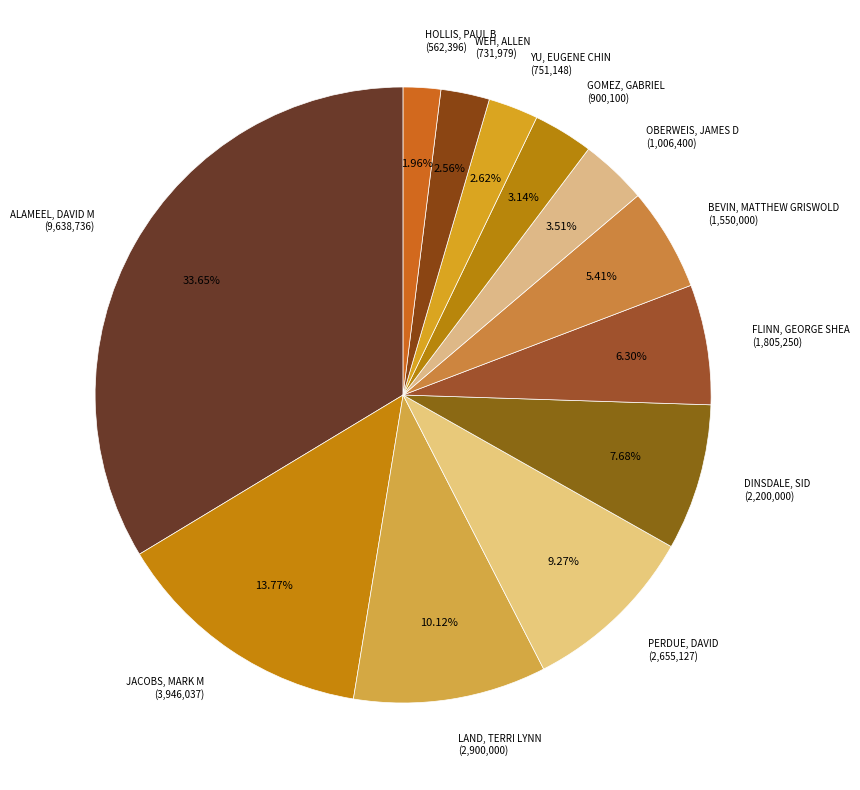

To the nearest percent, what is the average slice percentage?

8%